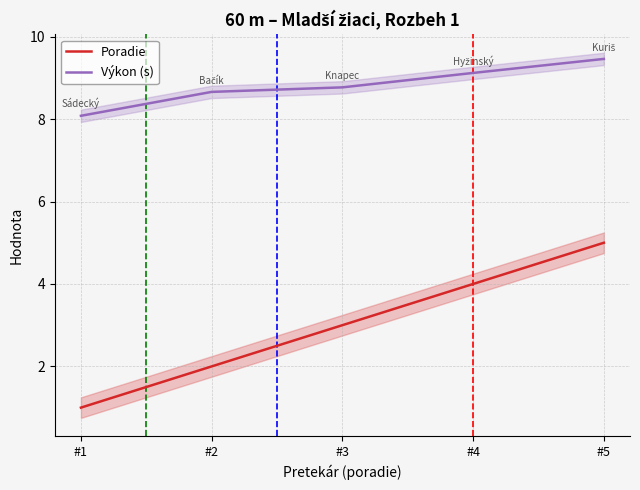

What is the total value across all series at #3?

11.8